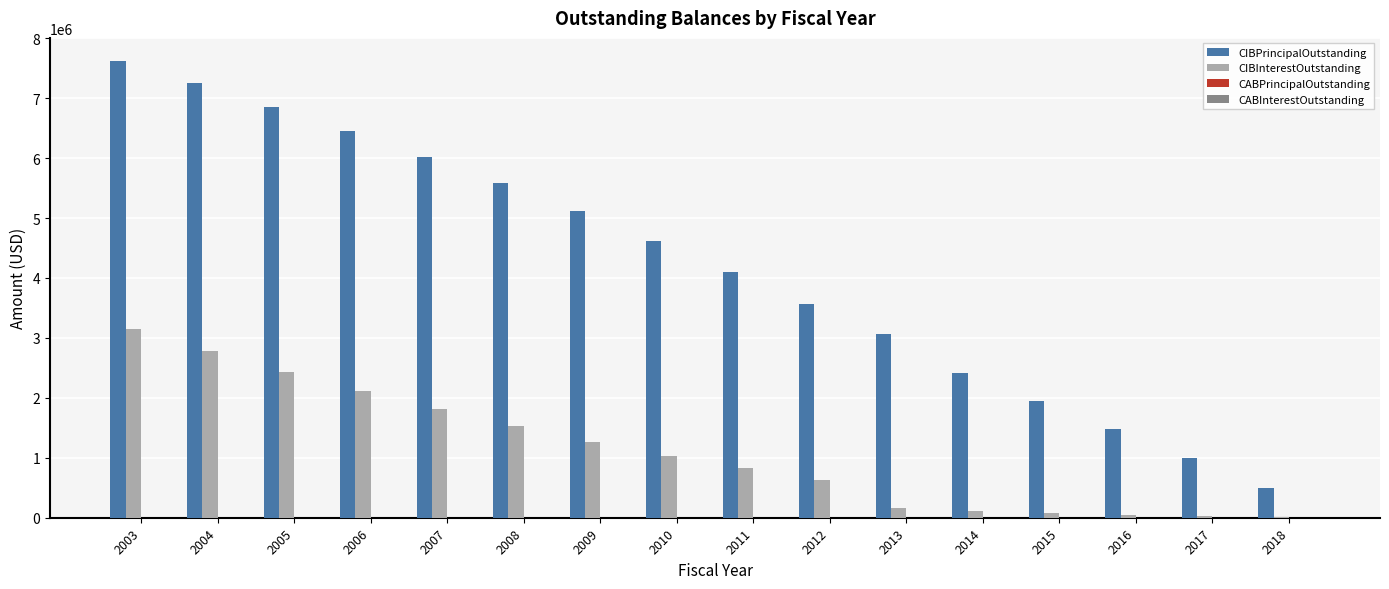

How many groups of bars are there?

16